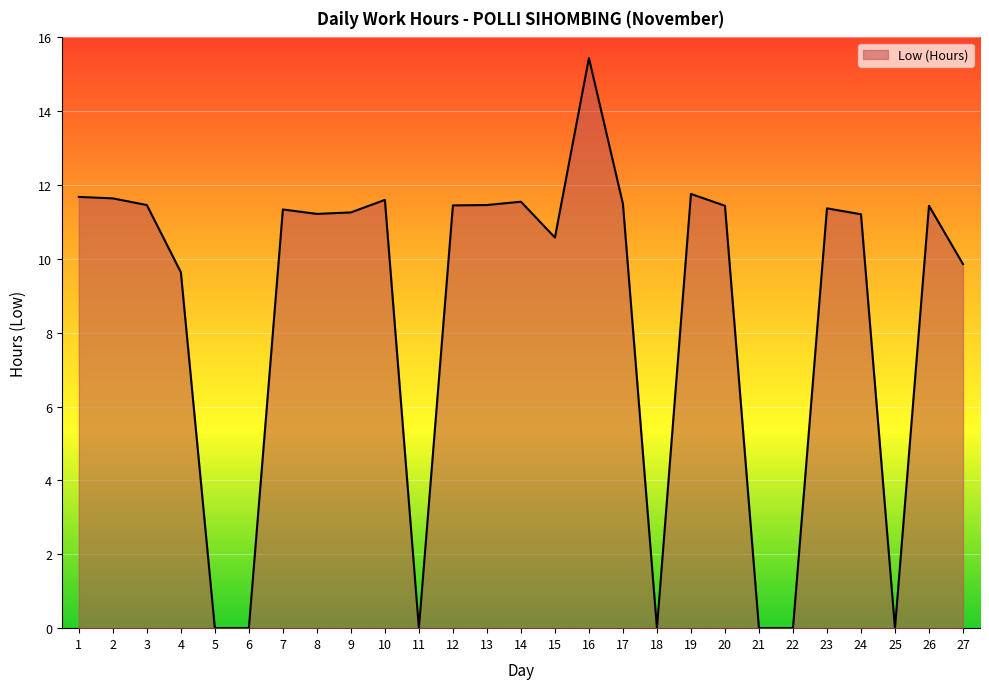

Does the chart display data point markers on the line(s)?

No